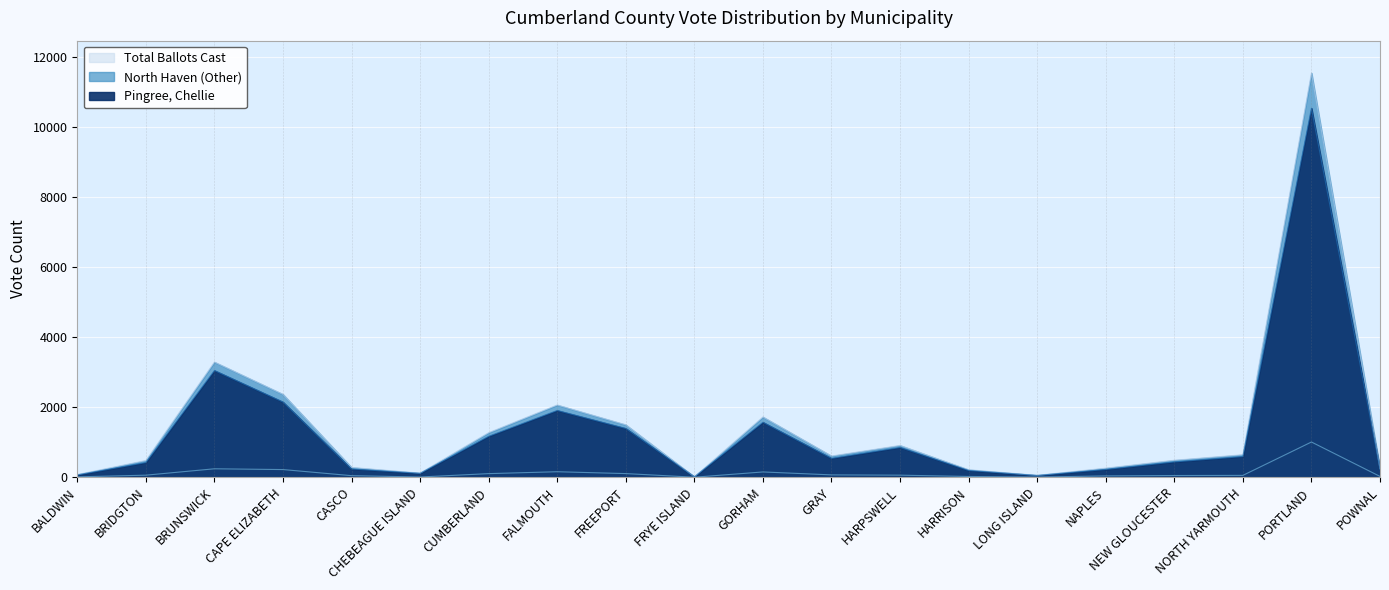

How many lines are shown in the chart?

3